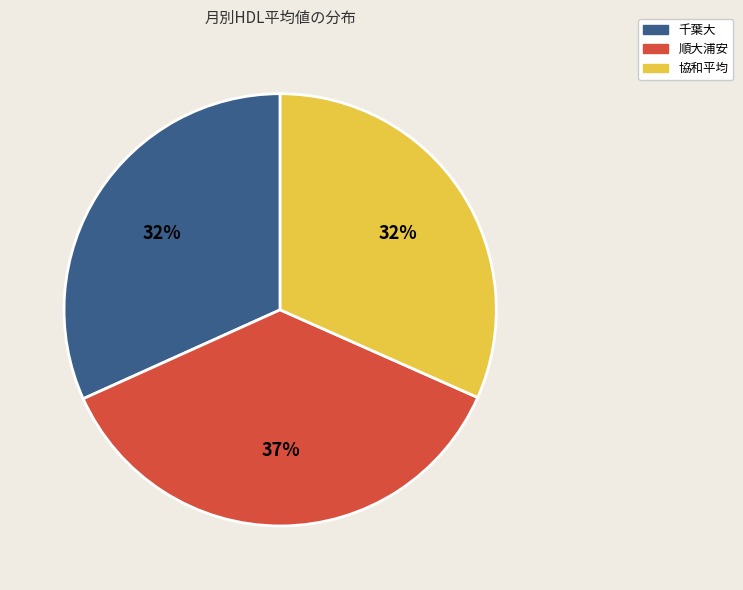

Is it true that 協和平均 is 32% of the pie?

True